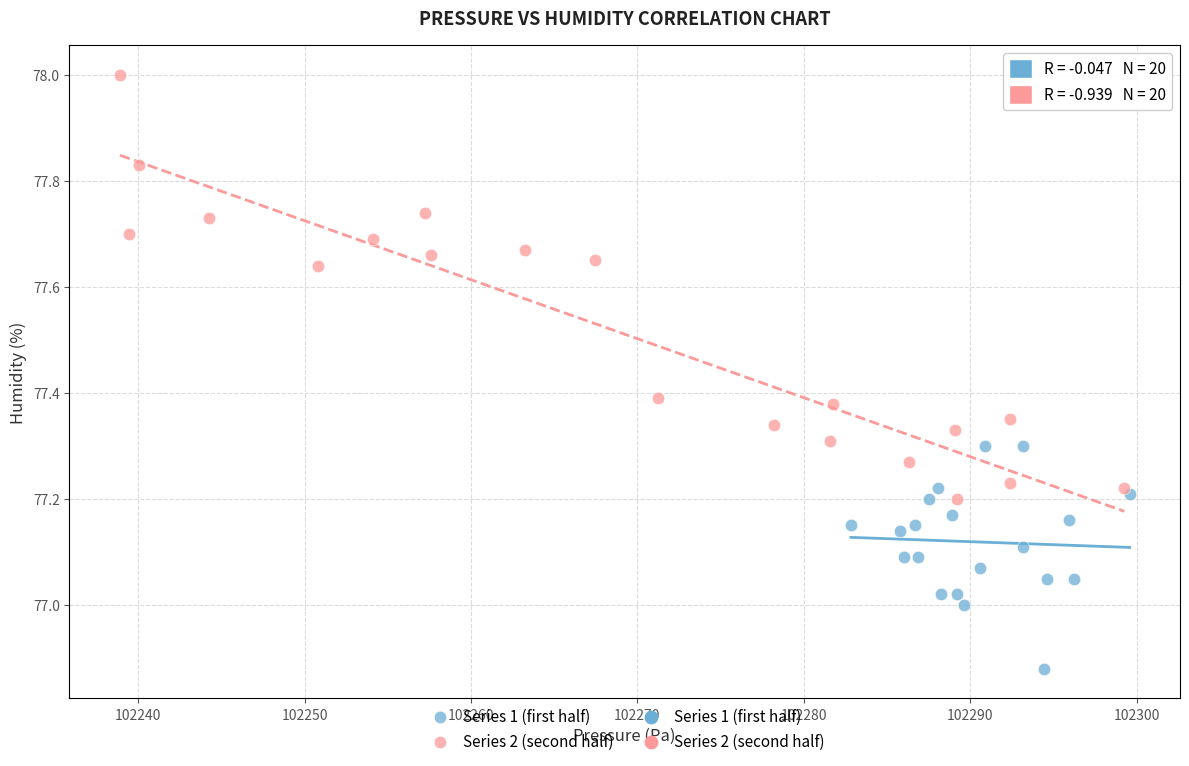

Which series has the largest Y range (max minus min)?

Series 2 (second half)